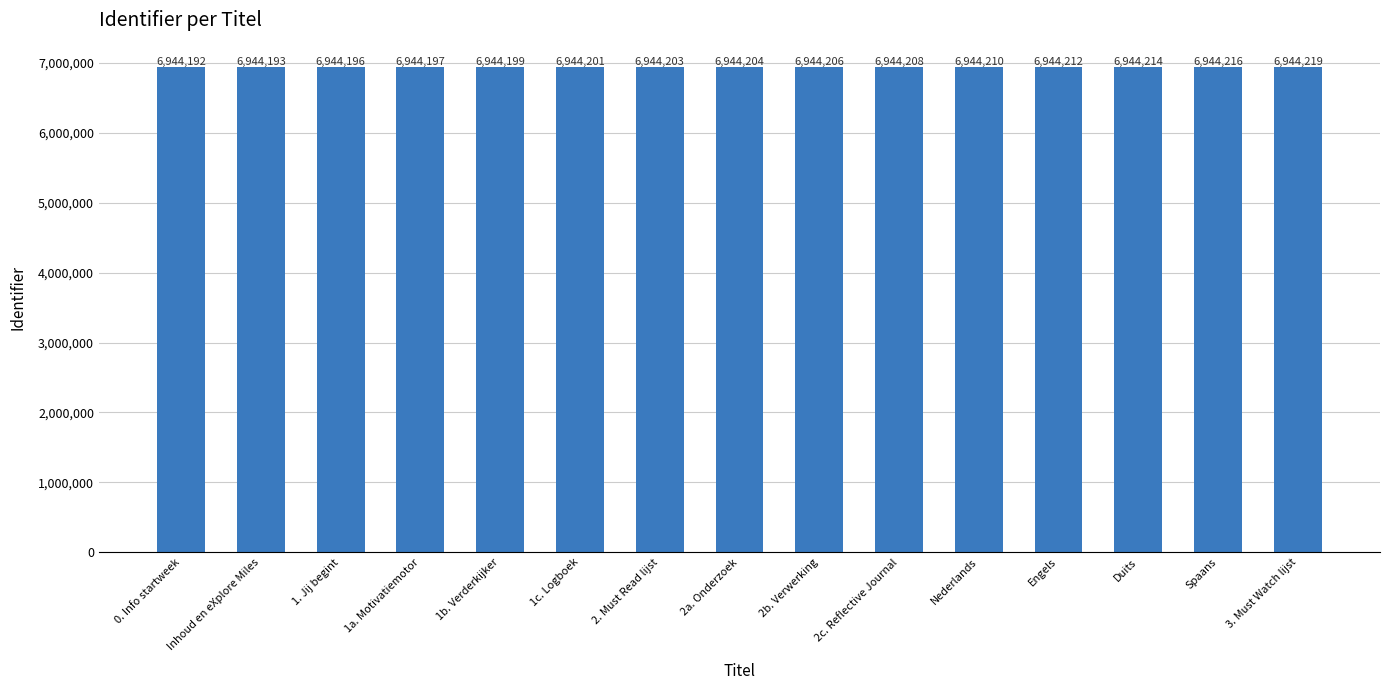

What is the sum of the values at Inhoud en eXplore Miles and Engels?

13888405